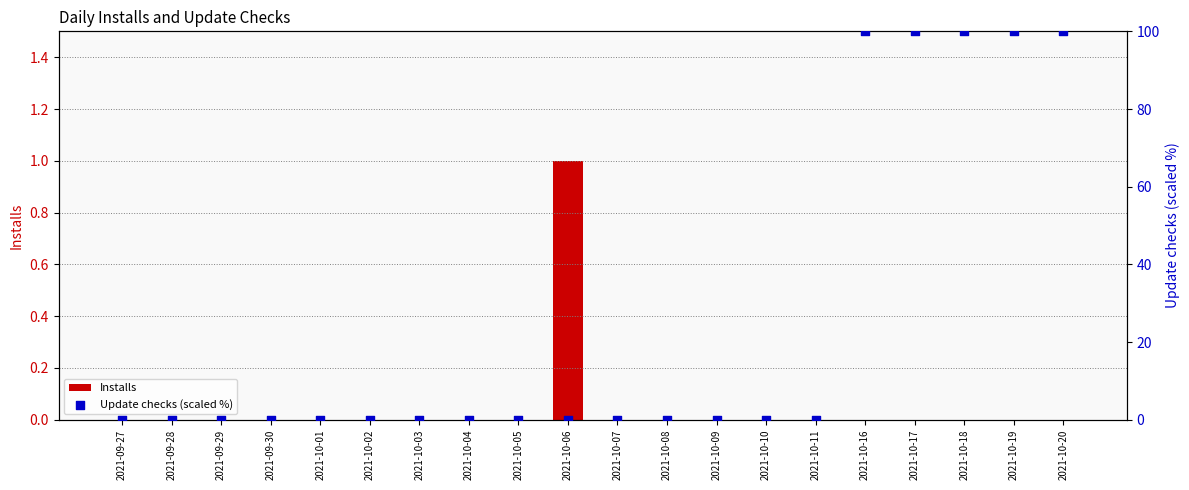

Which series has the widest spread of Y values?

Update checks (scaled %)